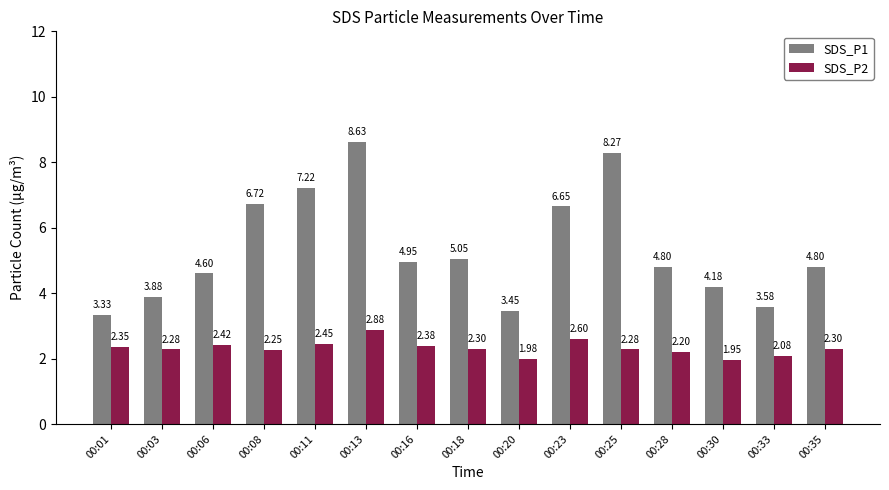

At which label does SDS_P1 reach its minimum?

00:01